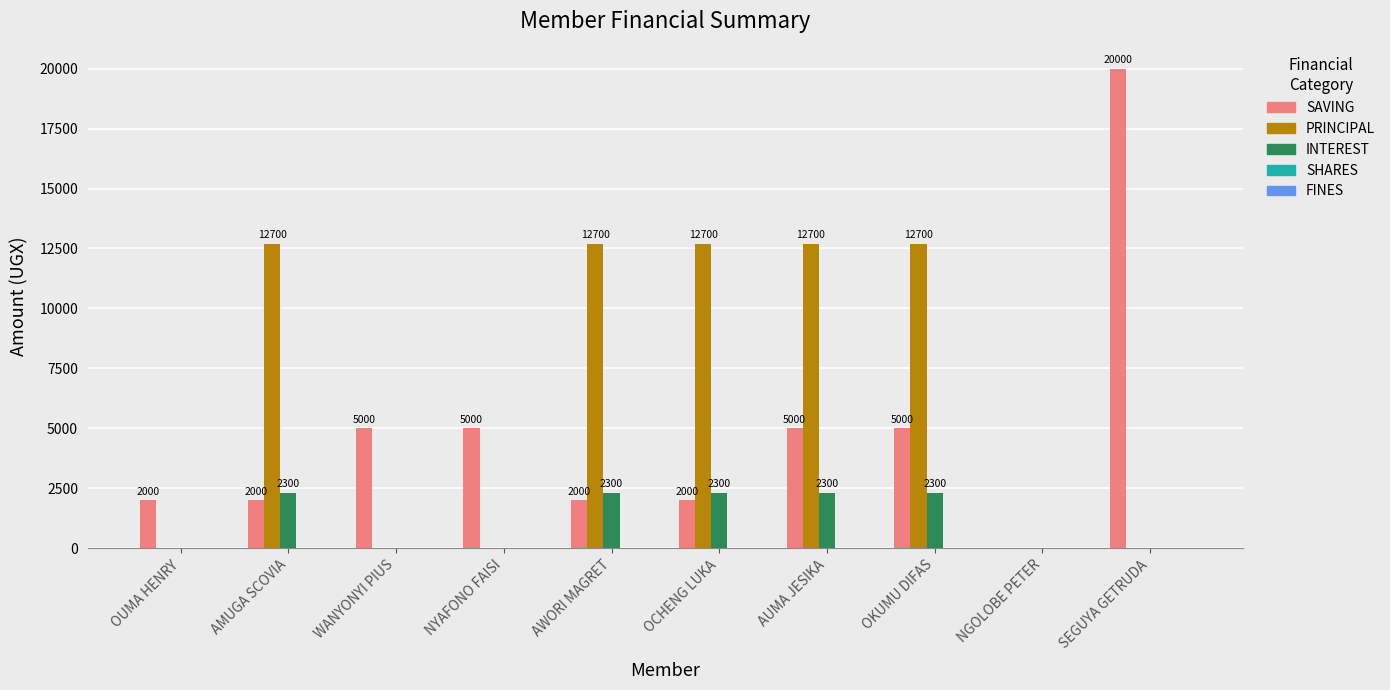

How many groups of bars are there?

10